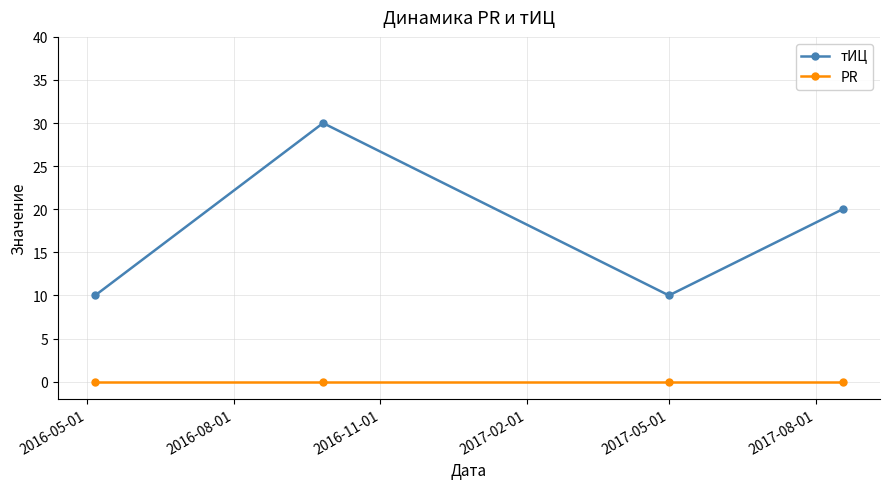

List the series in order of their peak value, highest first.

тИЦ, PR